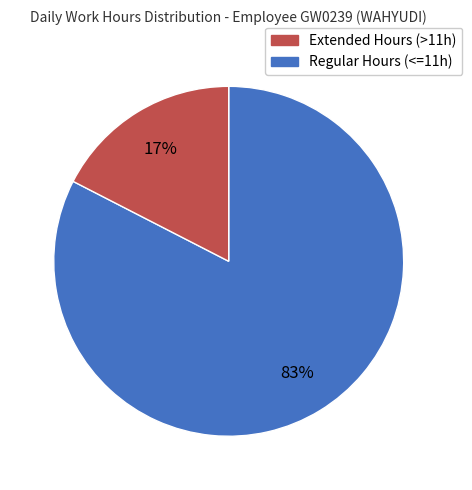

To the nearest percent, what is the average slice percentage?

50%